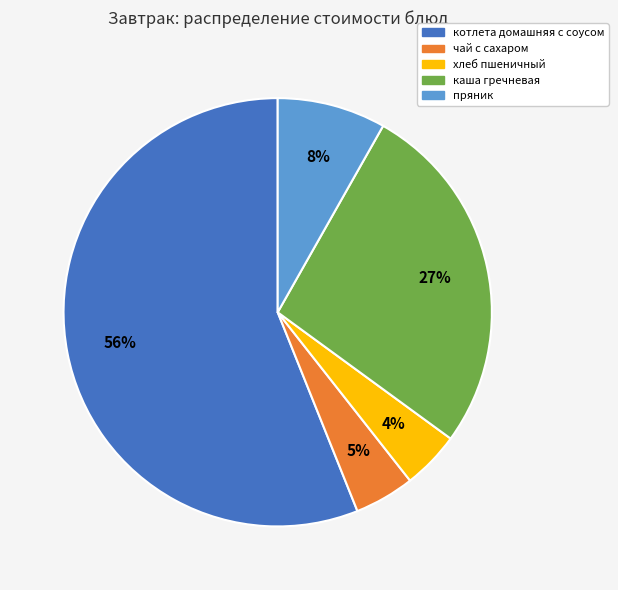

Which slice is the largest?

котлета домашняя с соусом